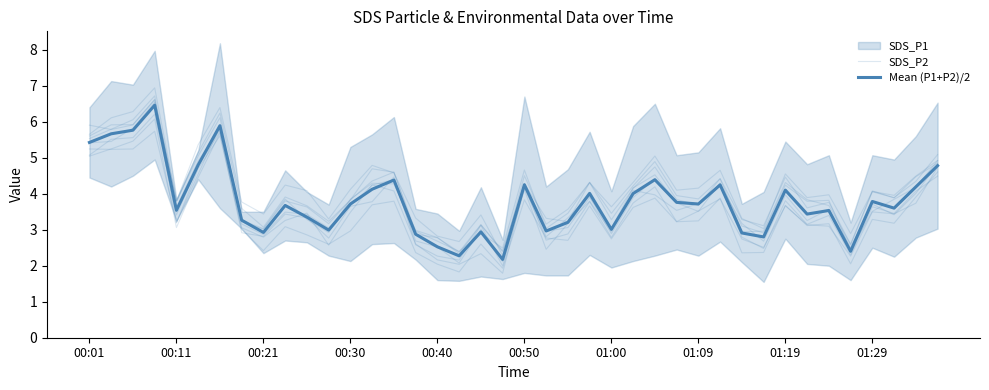

How many data points does each series have?

40